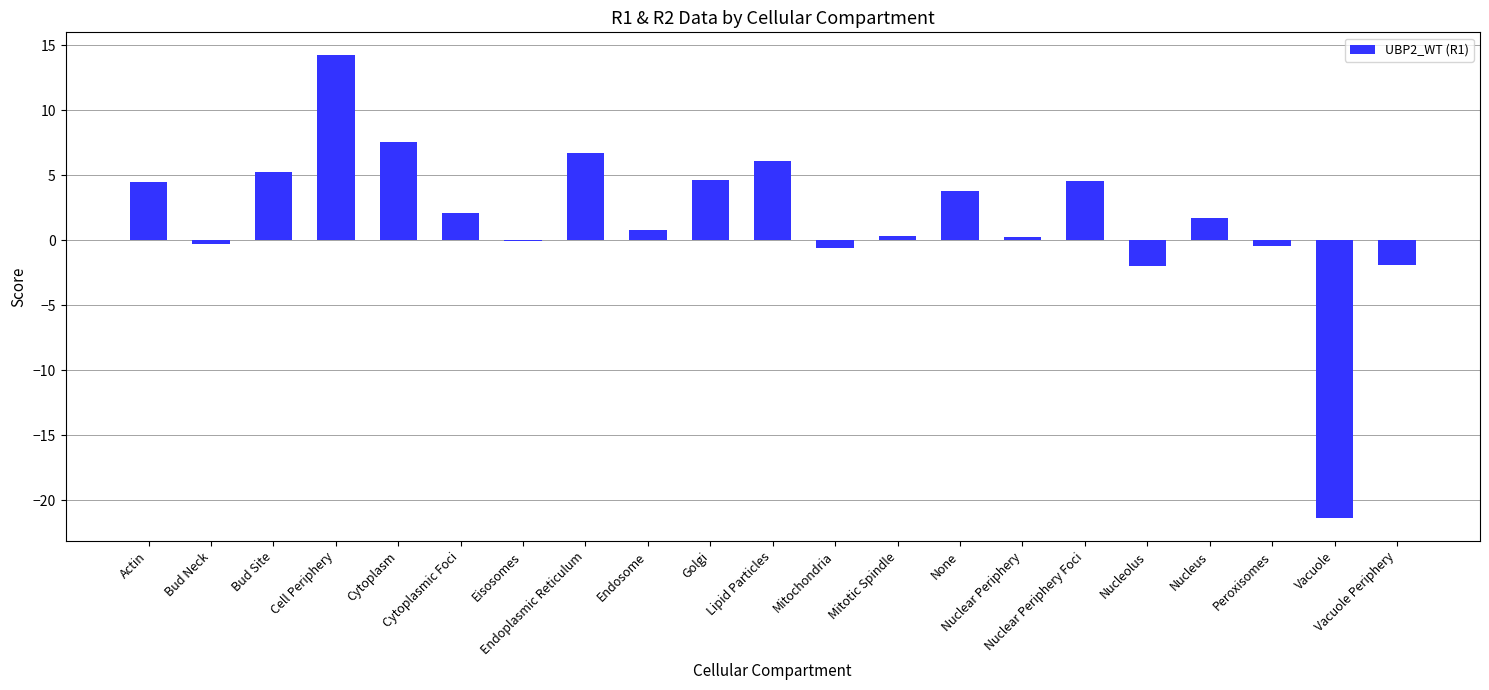

What is the sum of all values?

35.6